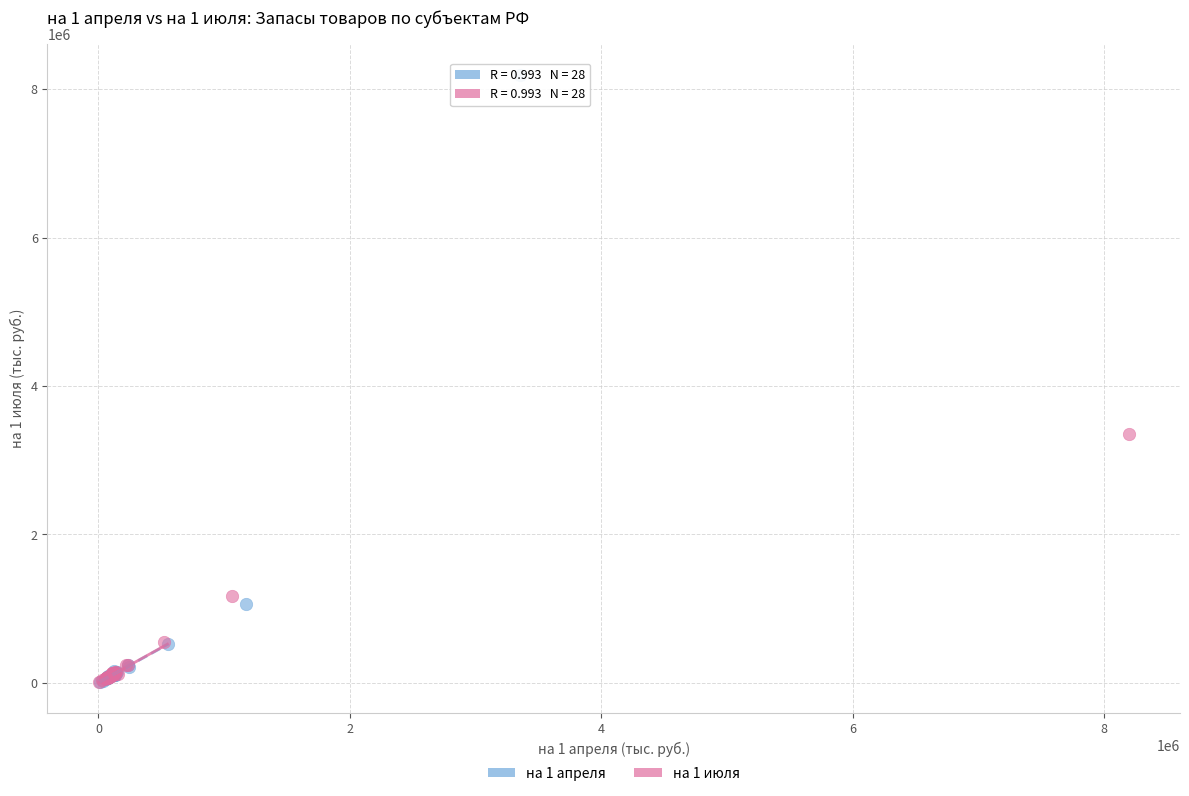

What are all the series names shown in the legend?

на 1 апреля, на 1 июля